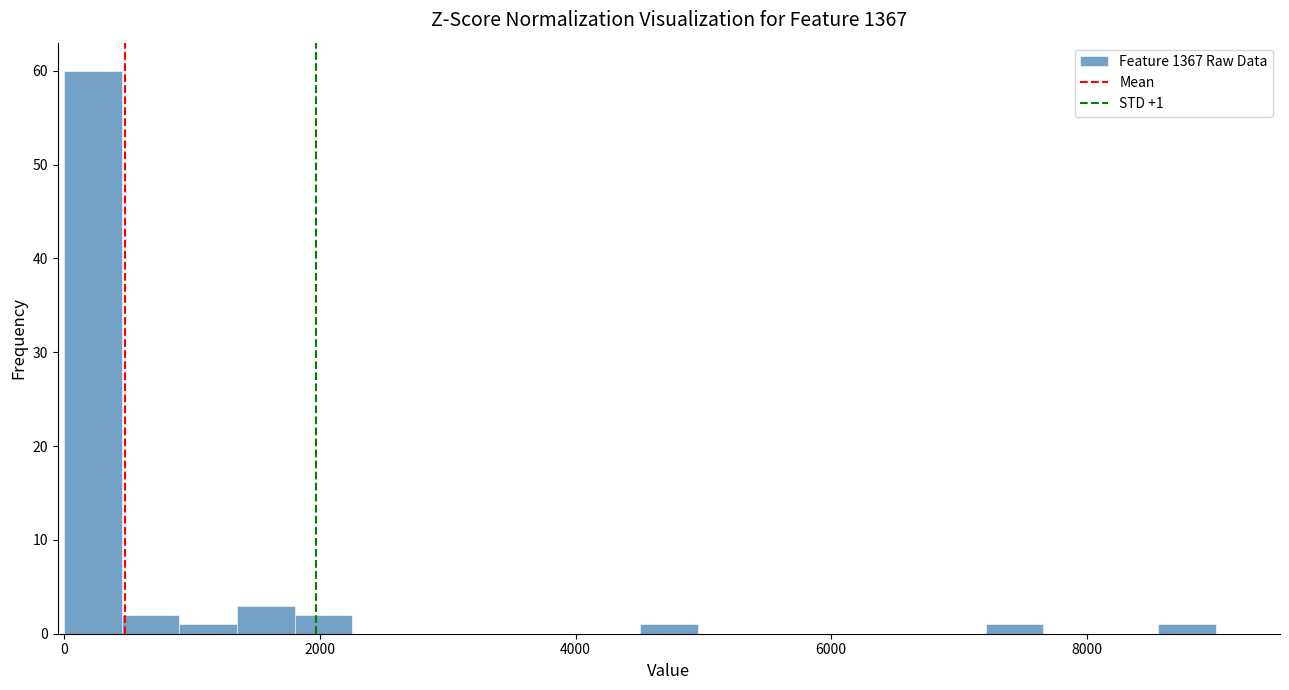

Read against the x-axis, roughly where is the centre of the tallest bar?

200